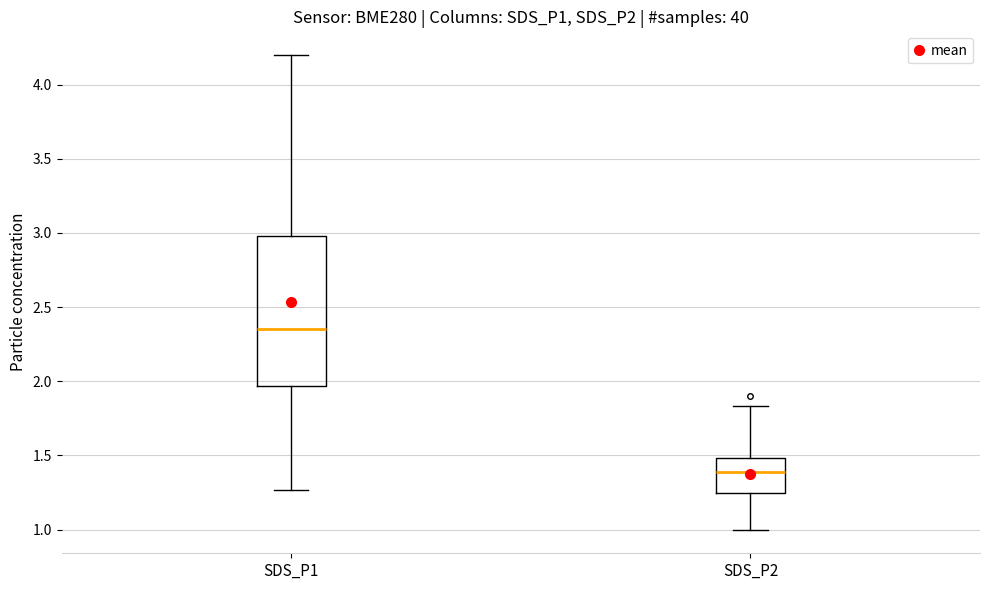

Reading left to right, transcribe this box plot: for each box, give where its median line is, the range the box spans, and where its two whiskers end, as read against the y-axis. The values are not printed on the chart, so give them approximately, as read against the axis.

SDS_P1: median 2.35, box 1.95 to 3.00, whiskers 1.25 to 4.20
SDS_P2: median 1.40, box 1.25 to 1.50, whiskers 1.00 to 1.85